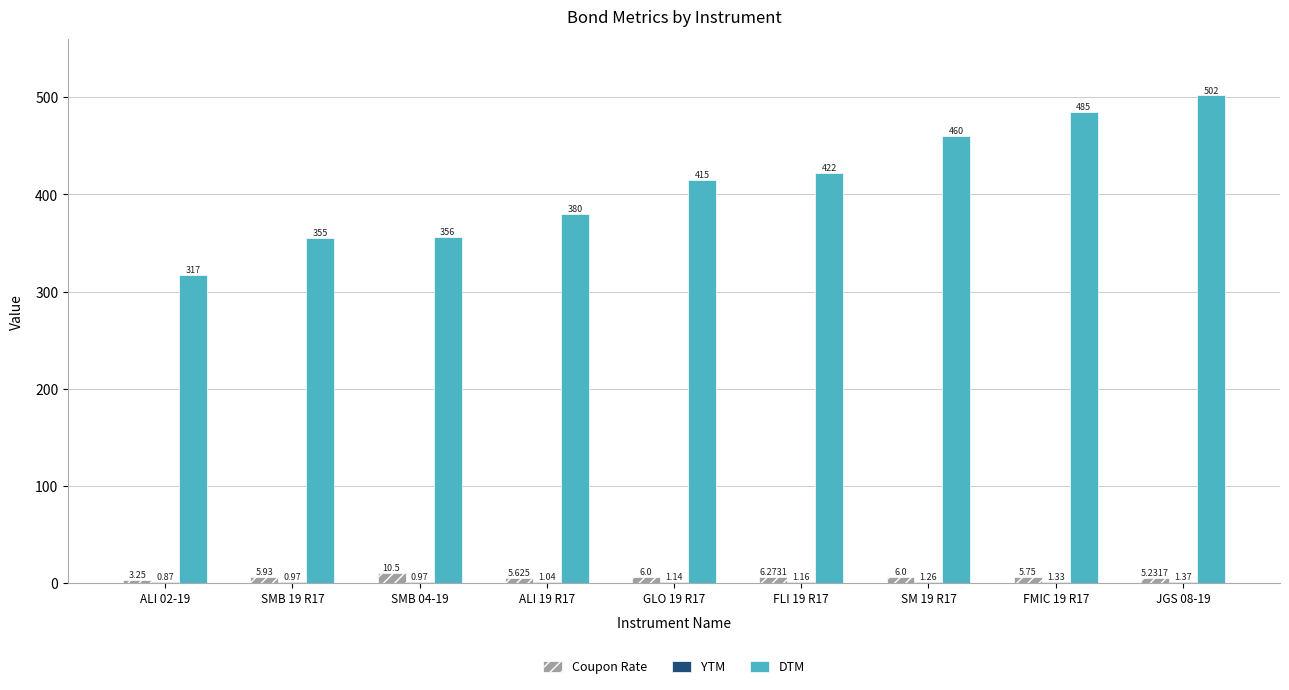

Which series has the largest total across all categories?

DTM